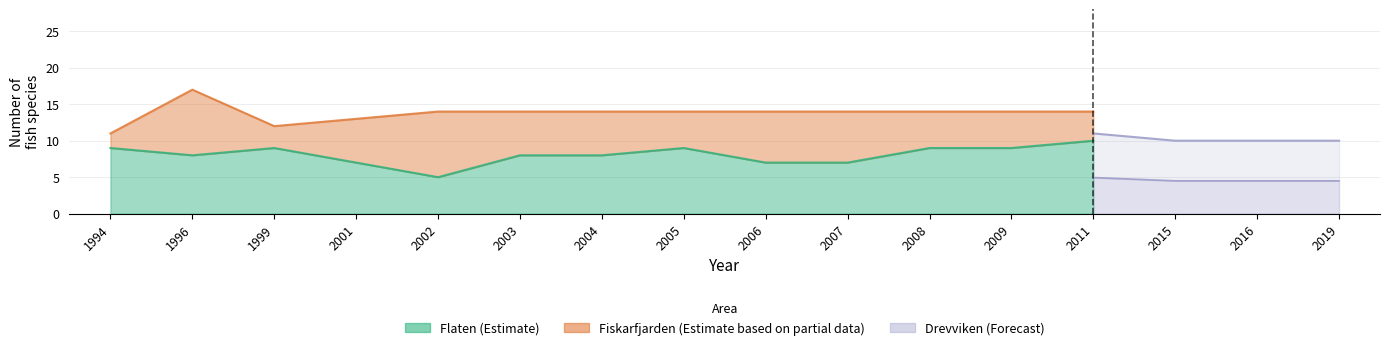

Is it true that Fiskarfjarden equals 17 at 1999?

False